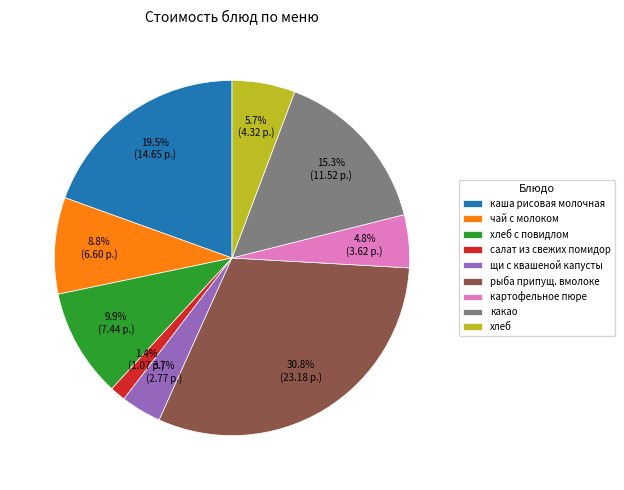

What is the largest slice in the pie chart?

рыба припущ. вмолоке